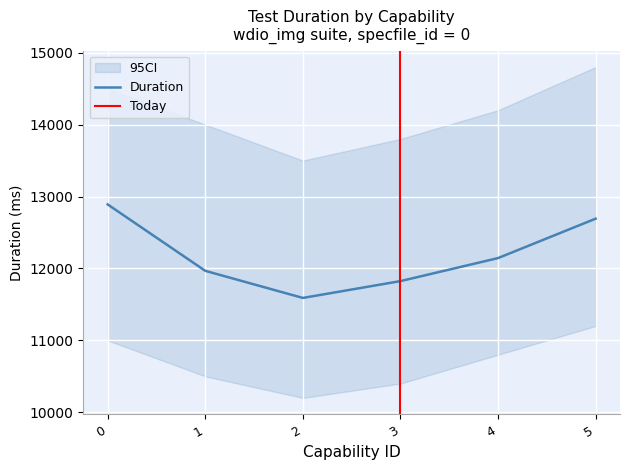

The chart shows a value of 3817 at 0. True or false?

False